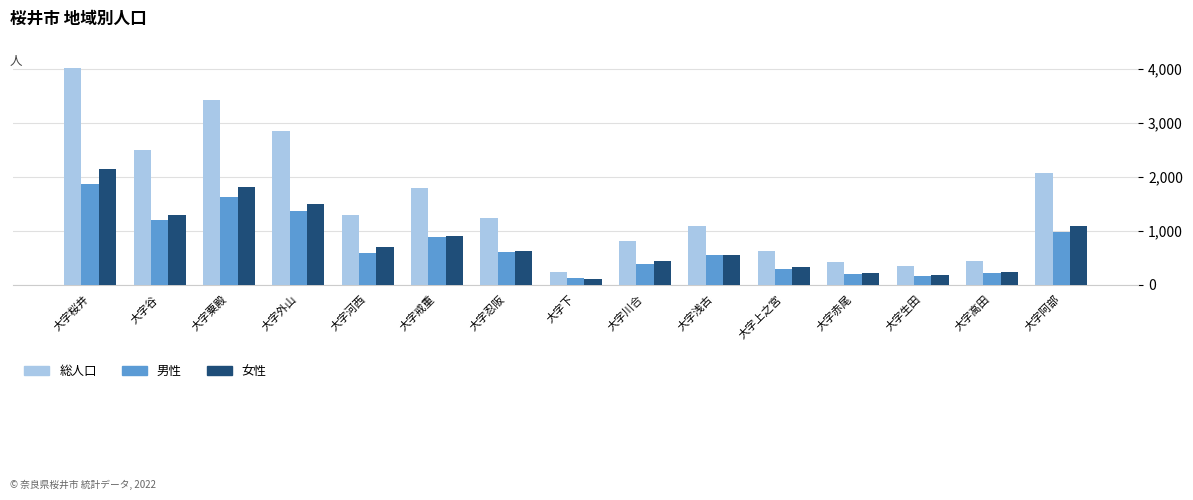

Between 大字川合 and 大字阿部, which series saw the biggest shift?

総人口